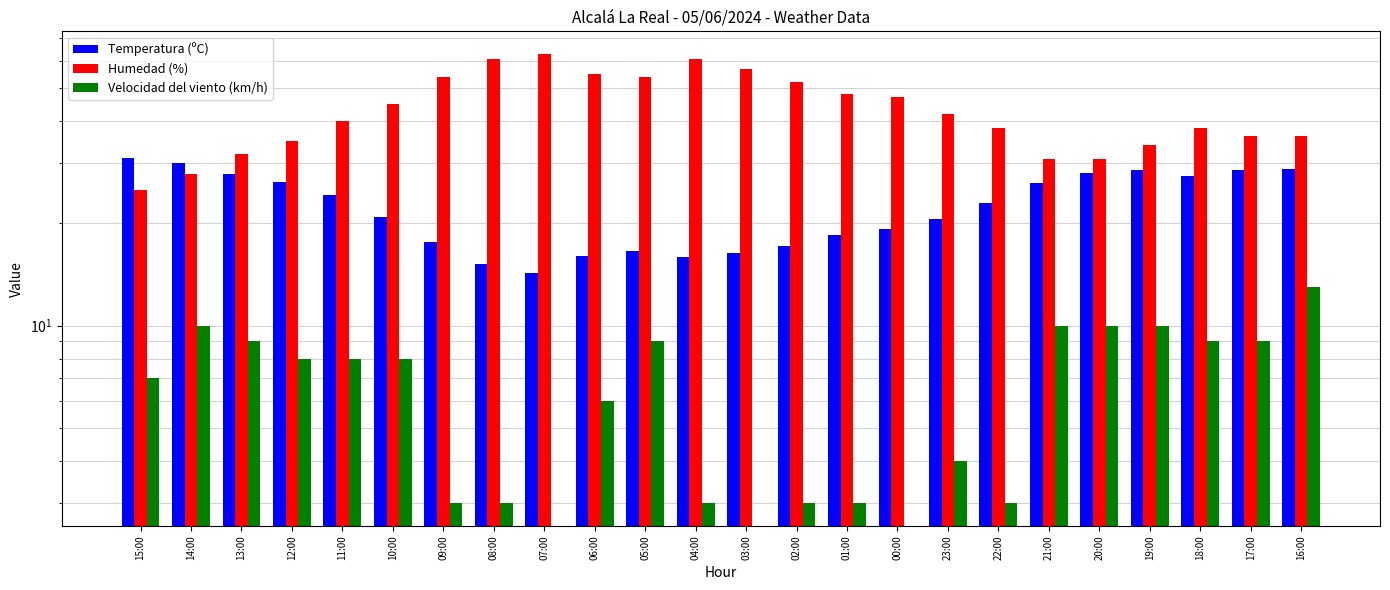

The value of Humedad (%) at 03:00 is 21.7. True or false?

False